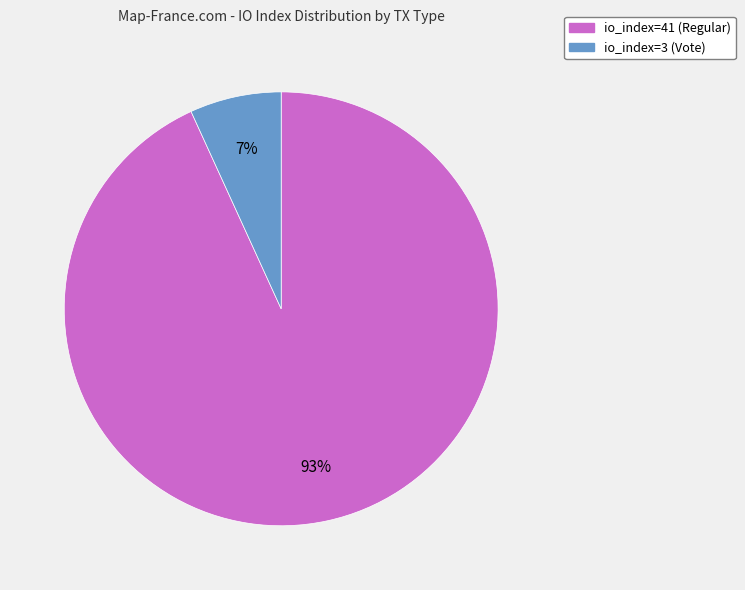

How many slices are in this pie chart?

2